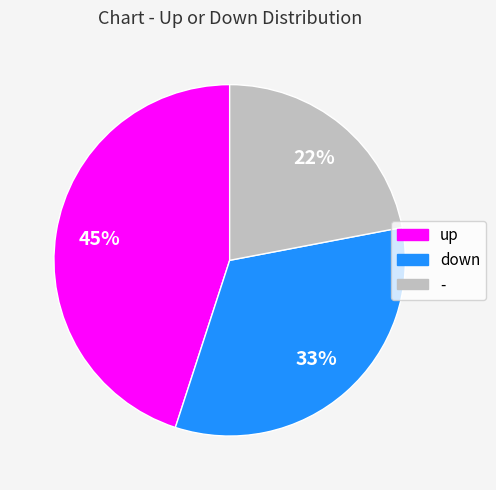

Which slice is the largest?

up